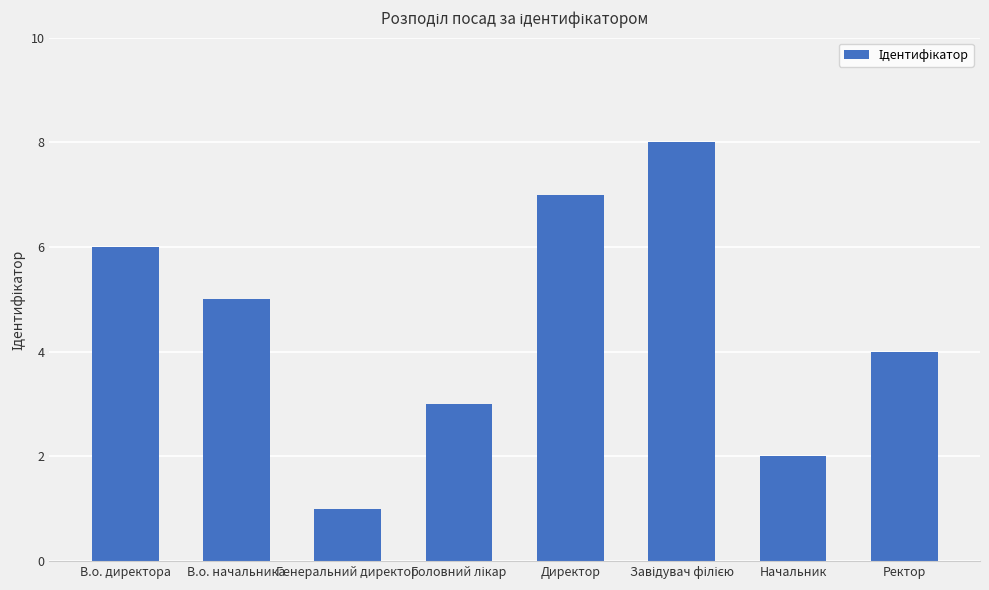

What position from the right is Генеральний директор?

6